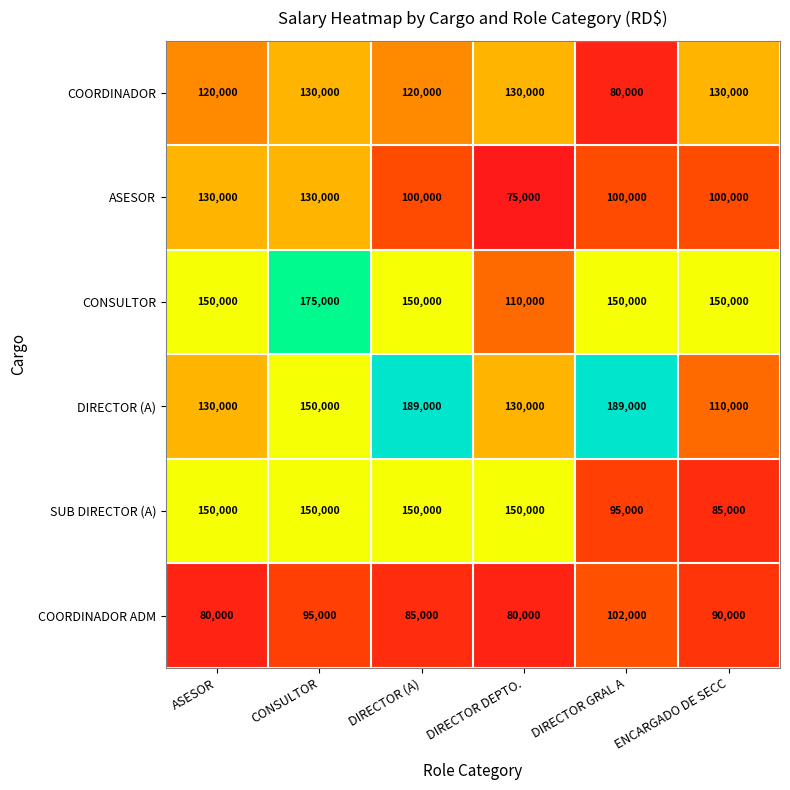

At which label does DIRECTOR (A) reach its minimum?

ENCARGADO DE SECC